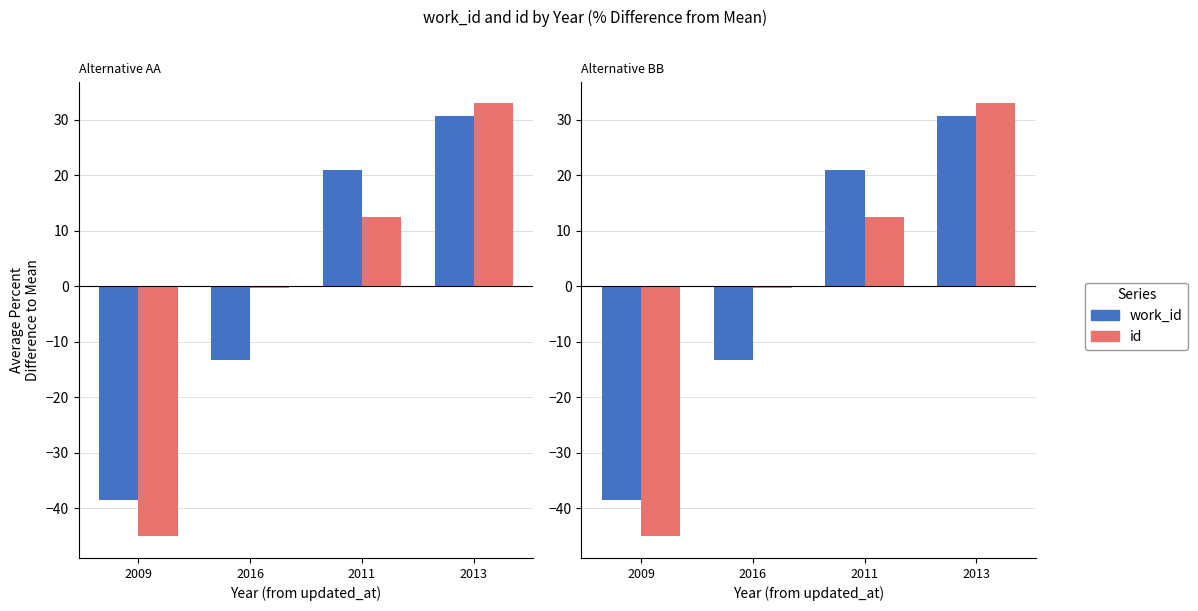

What is the maximum value shown in the chart?

32.9